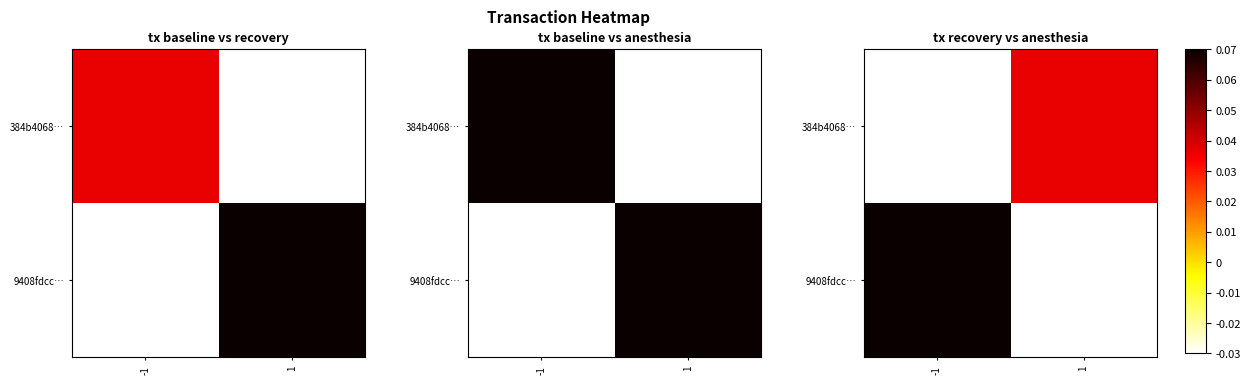

Between 1 and -1, which is larger?

1